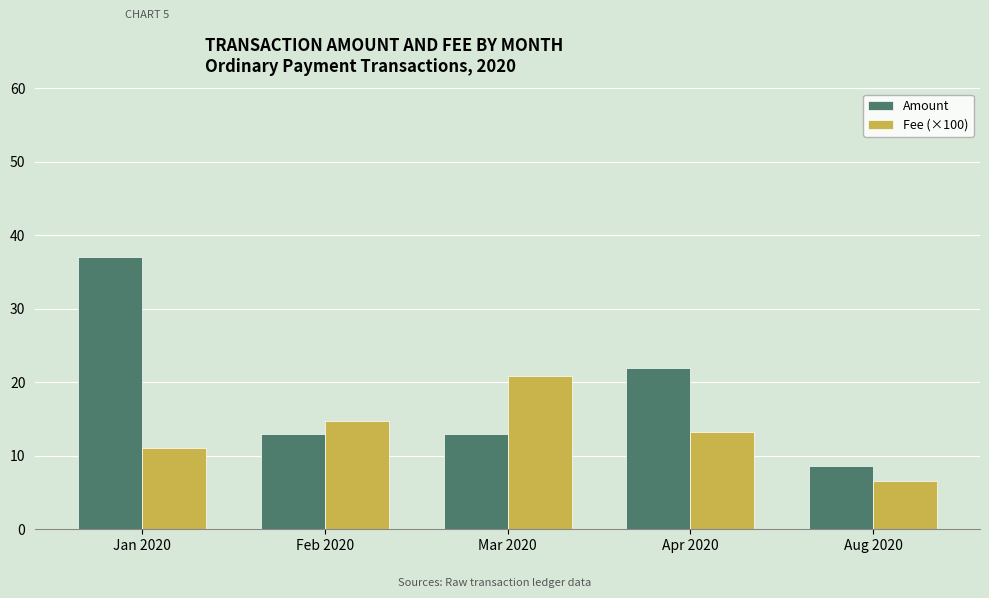

Rank the series by their average value, from lowest to highest.

Fee (×100), Amount